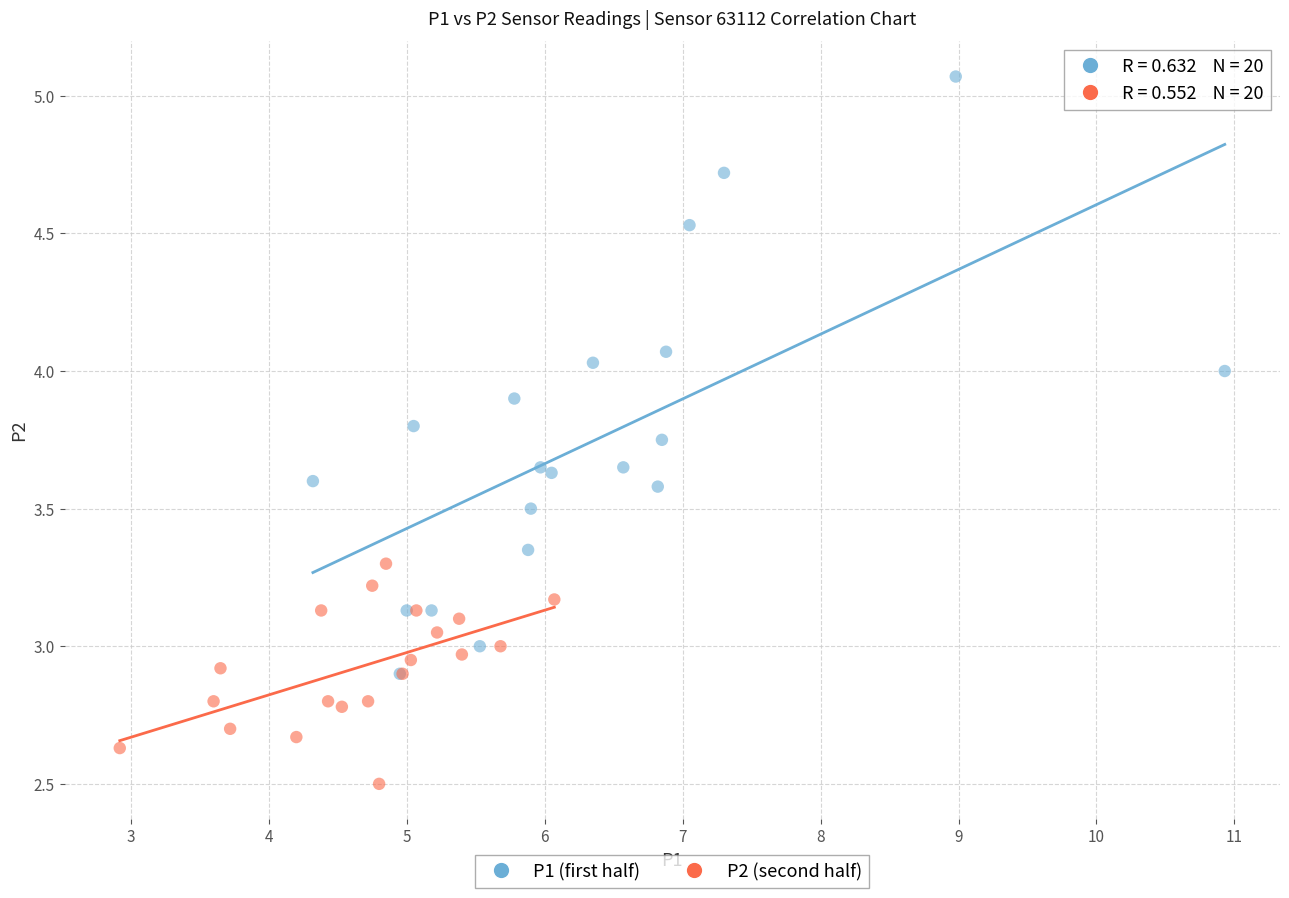

Which series has the largest Y range (max minus min)?

P1 (first half)